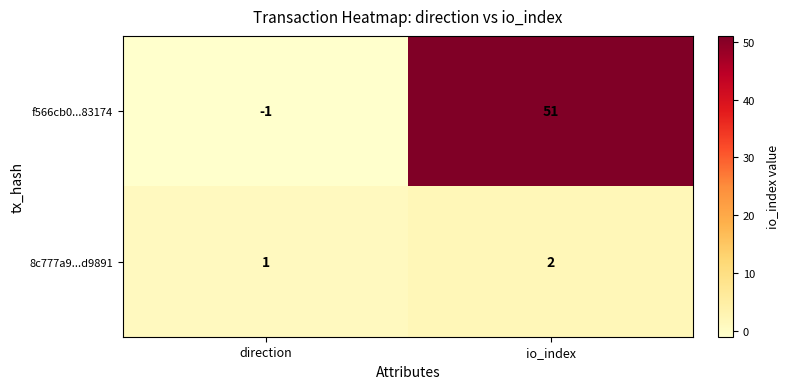

What is the spread (max minus min) of values at io_index?

49